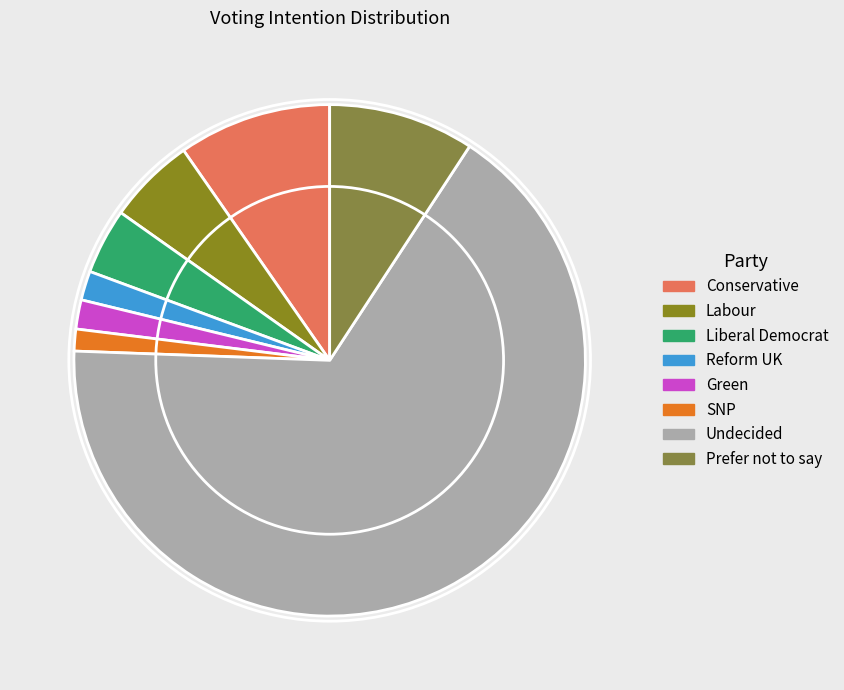

To the nearest percent, what is the difference between the Prefer not to say and Green slice percentages?

7%